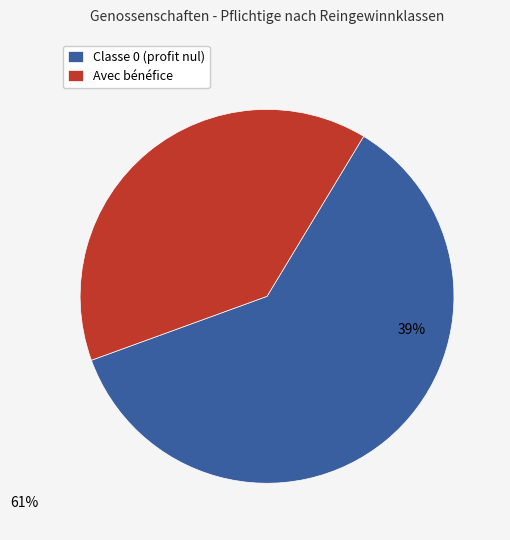

Which has a higher value, Classe 0 (profit nul) or Avec bénéfice?

Classe 0 (profit nul)